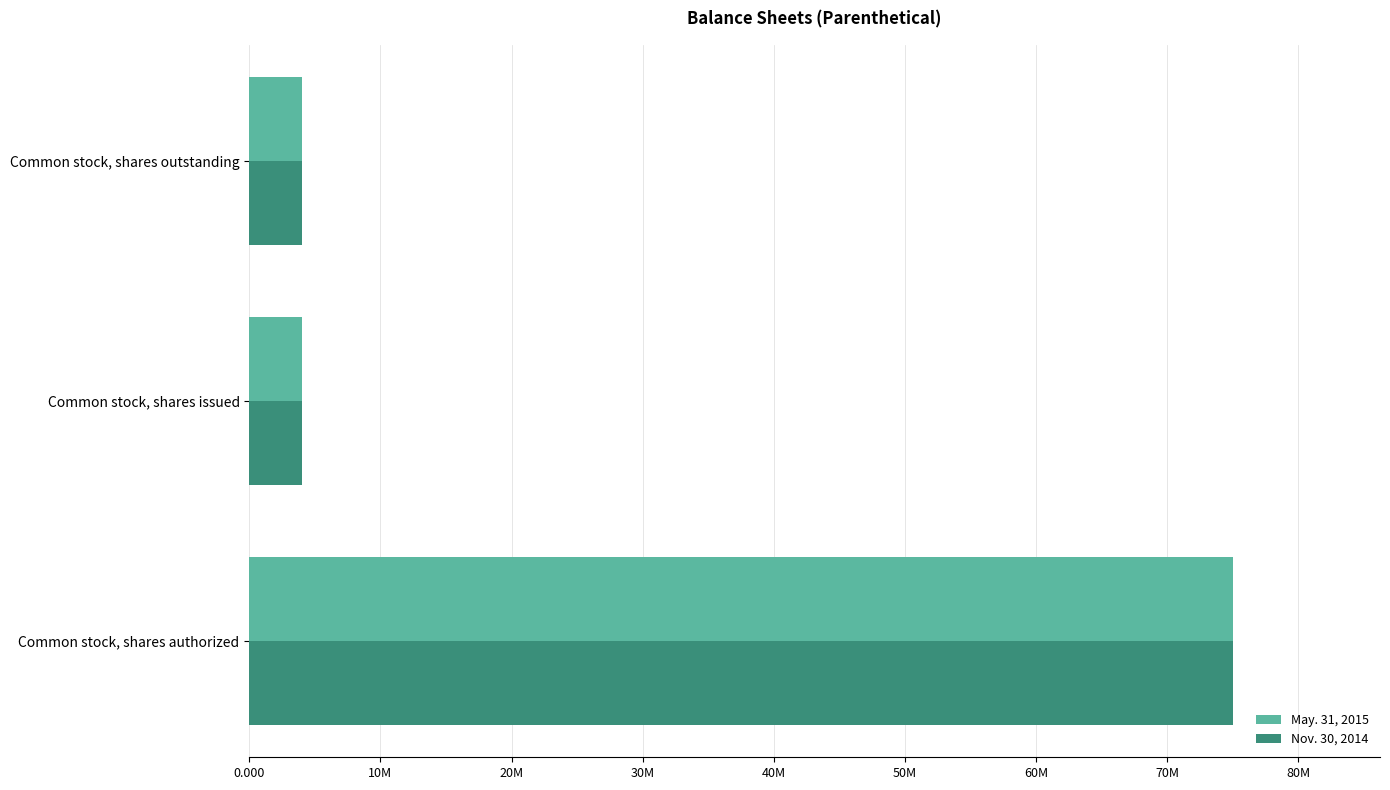

What are all the series names shown in the legend?

May. 31, 2015, Nov. 30, 2014